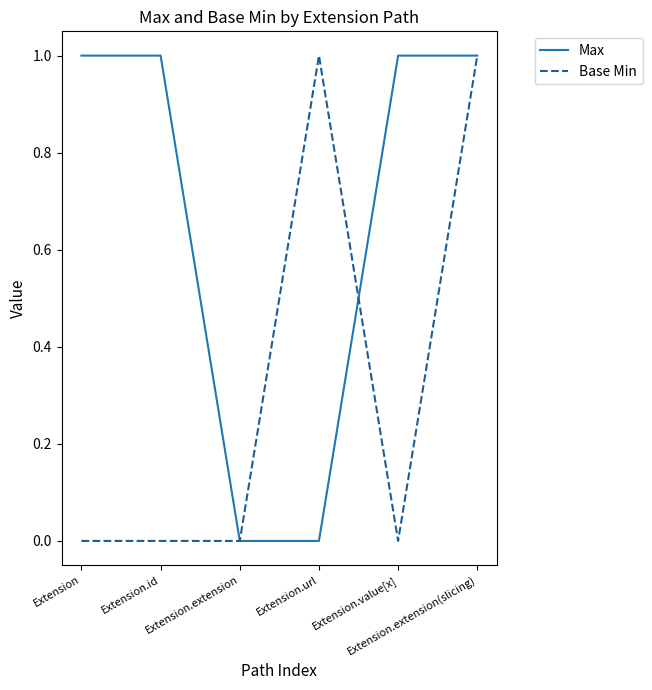

Which series has the largest total across all categories?

Max